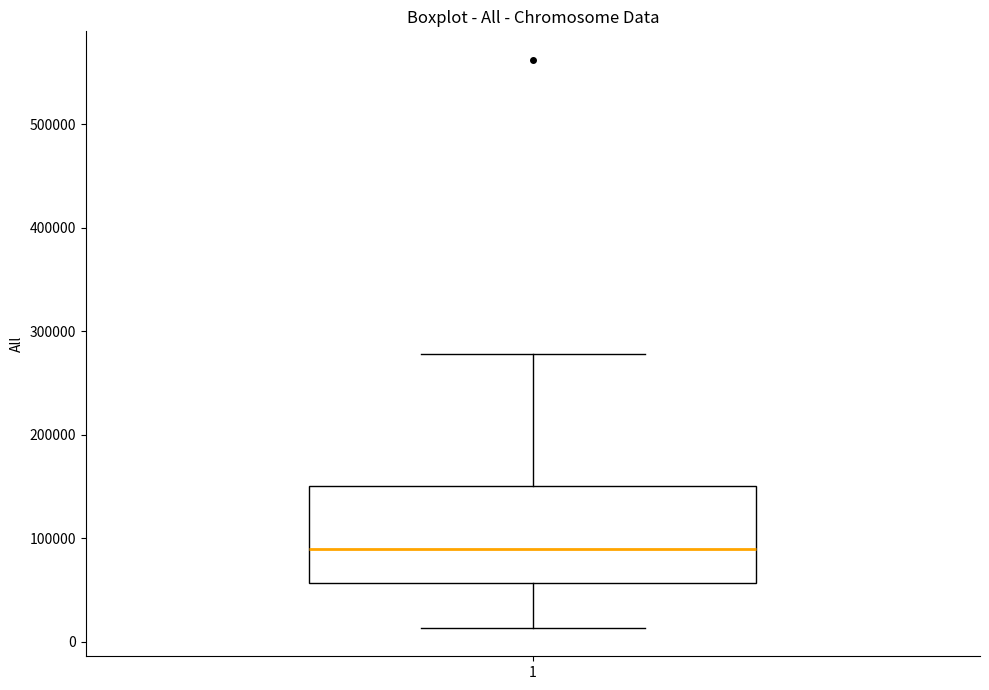

Where does the upper whisker of the box at x = 1 end on the y-axis? The values are not printed on the chart, so give them approximately, as read against the axis.

280000